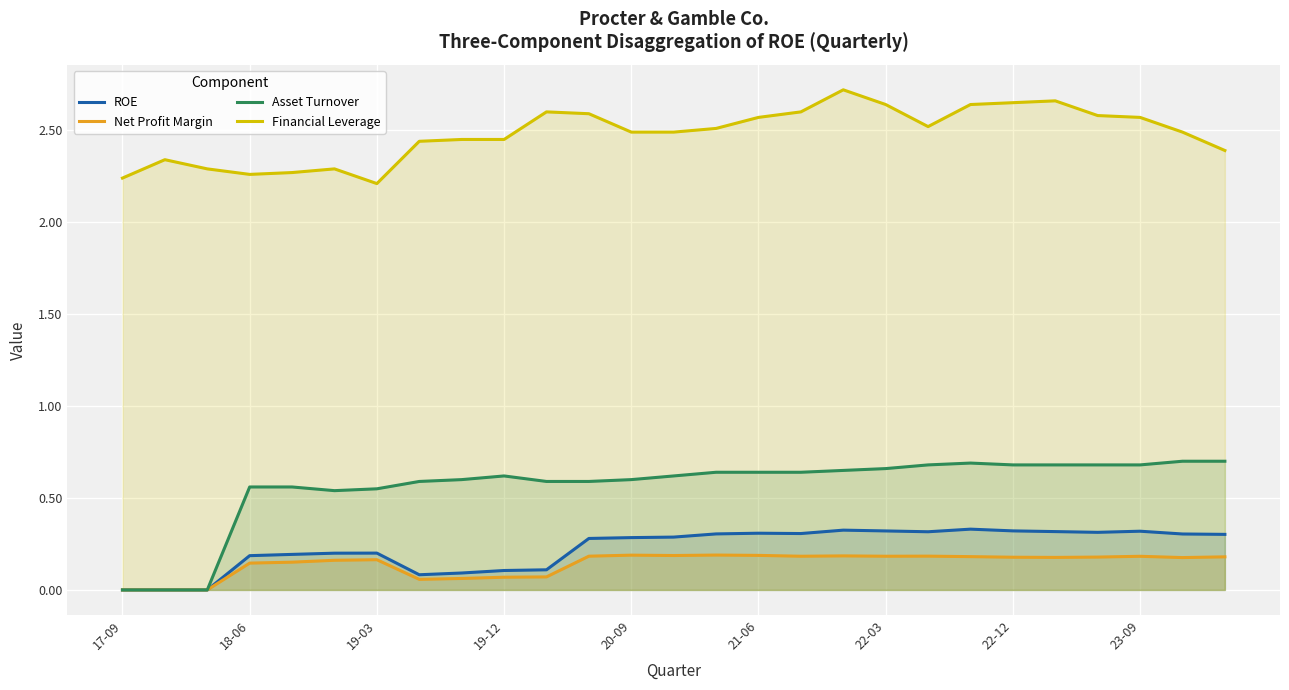

What is the value of the ROE point at the 27th from the left?

0.3